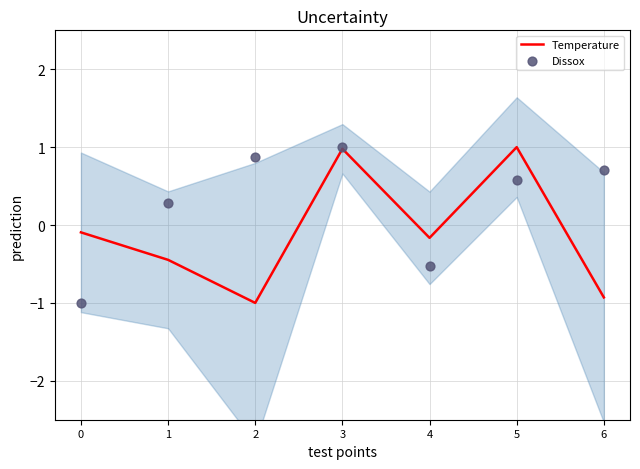

Which series has the largest total across all categories?

Dissox